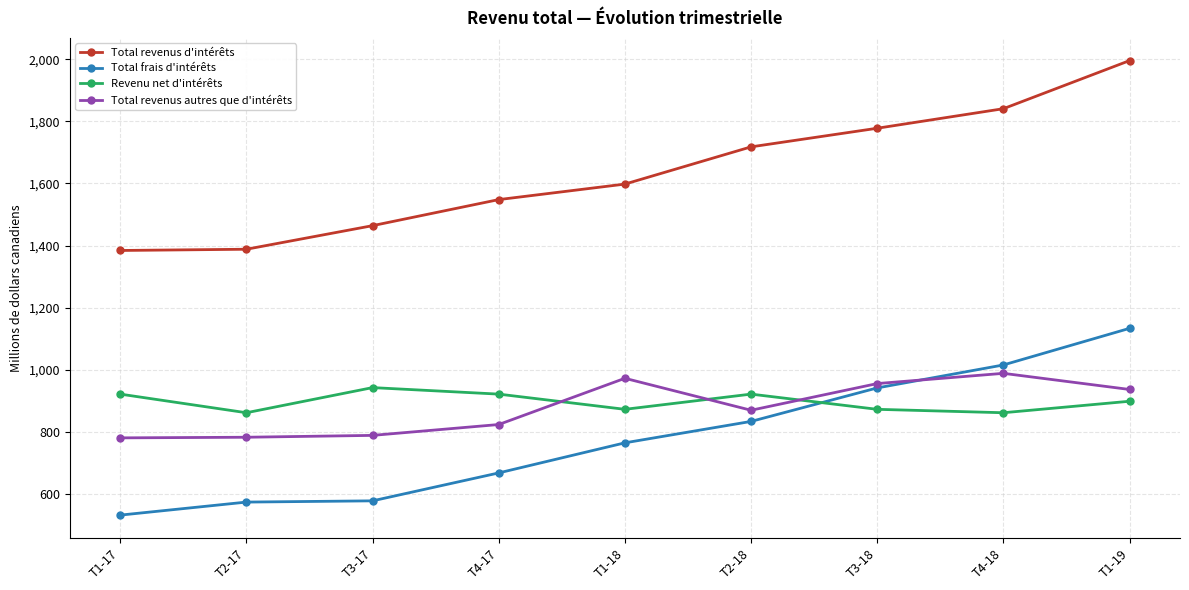

Is it true that Total revenus d'intérêts equals 2846 at T4-18?

False